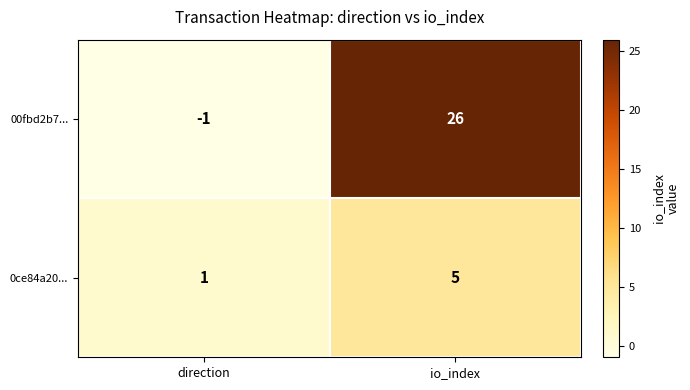

At which label is 00fbd2b7... closest to 12?

direction